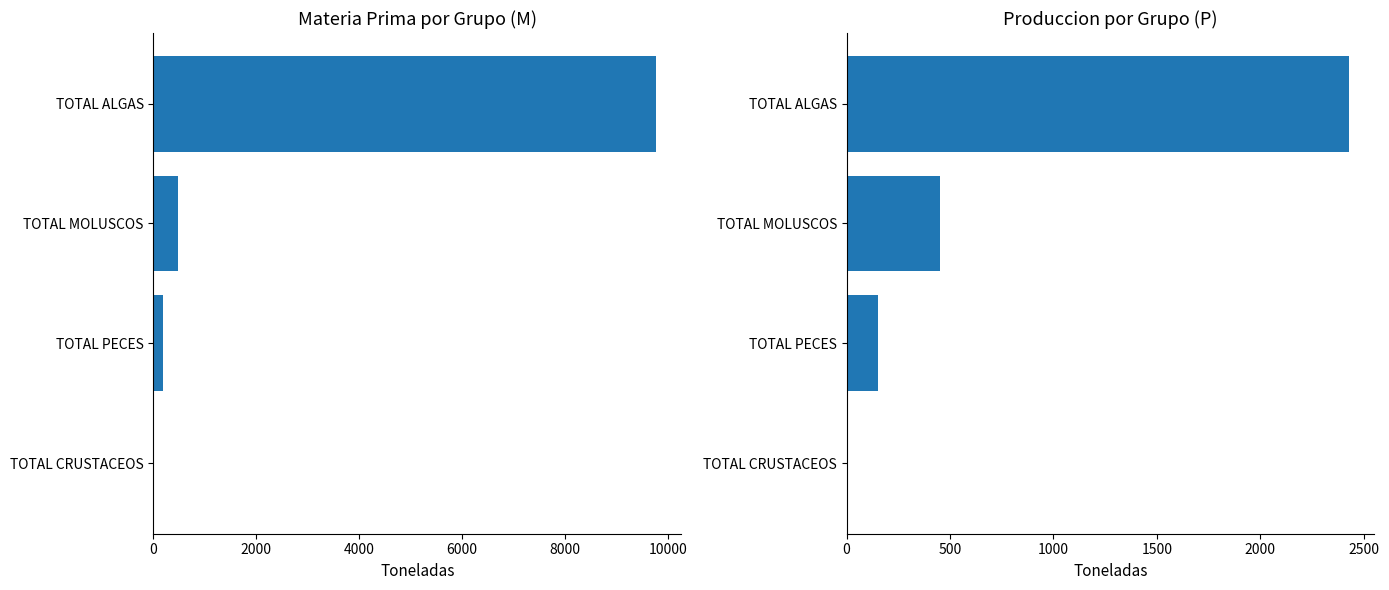

What is the difference between the maximum and minimum values in the Produccion (P) series?

2429